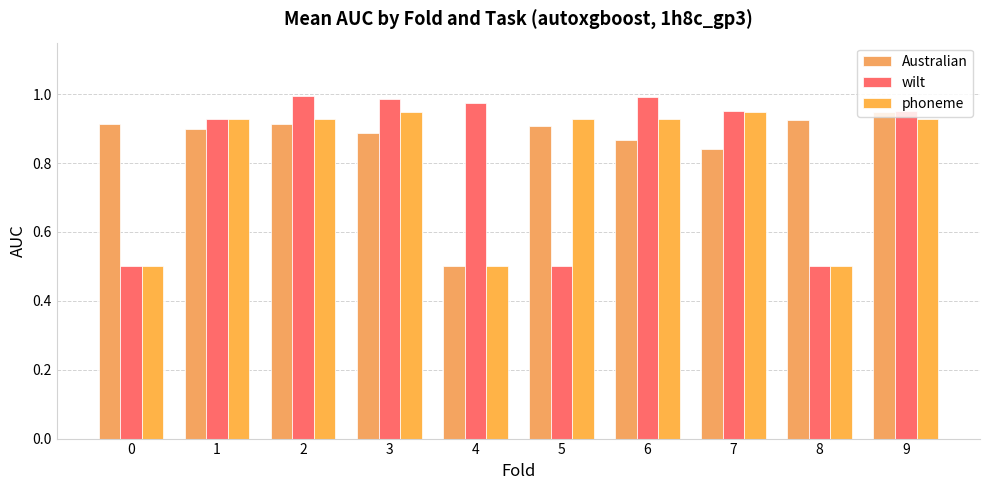

What is the minimum value for phoneme?

0.5